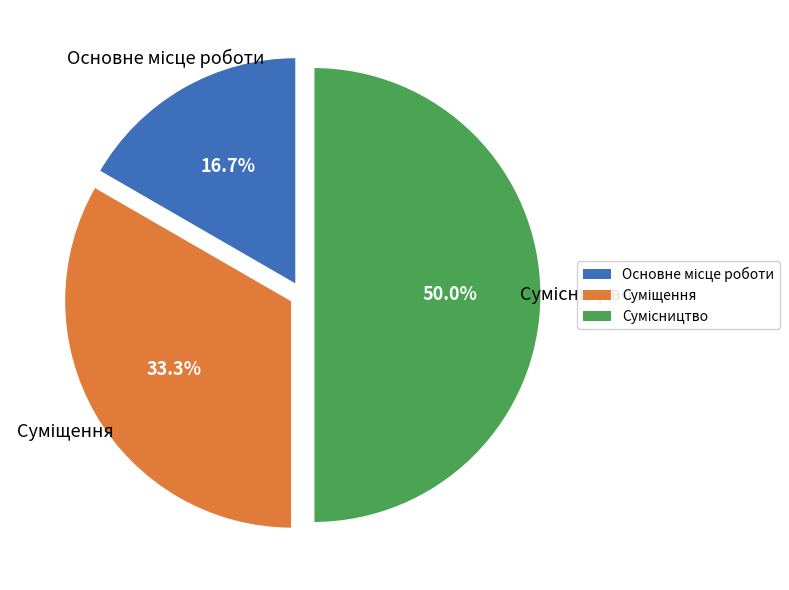

What percentage do Сумісництво and Основне місце роботи together represent?

66.7%